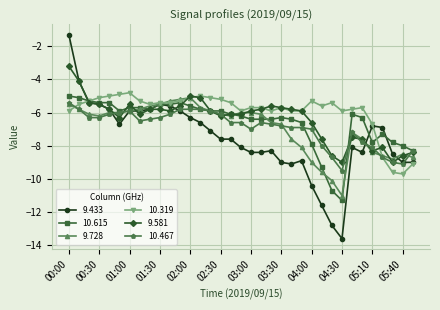

What is the value of the 10.615 point at the 1st from the left?

-5.0